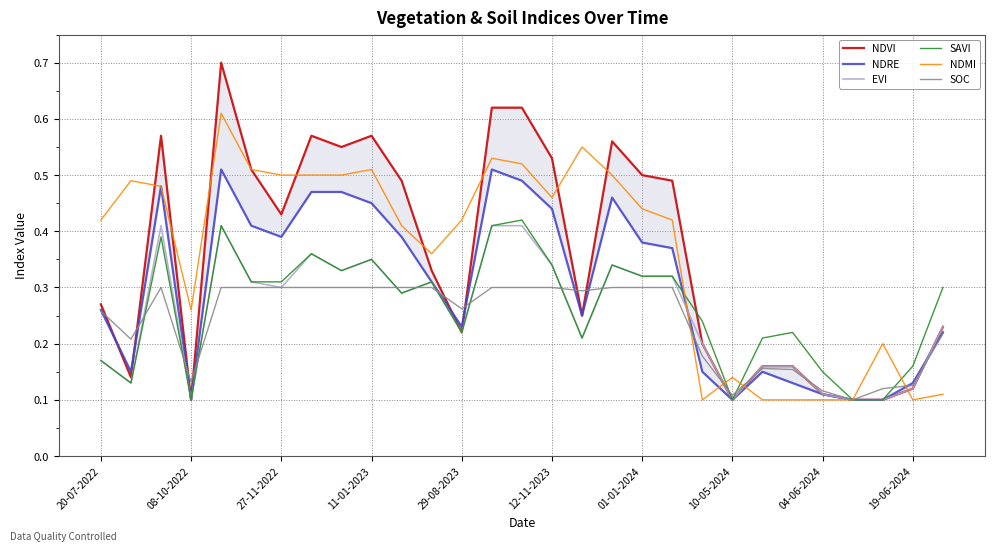

True or false: NDVI and EVI cross at least once.

False